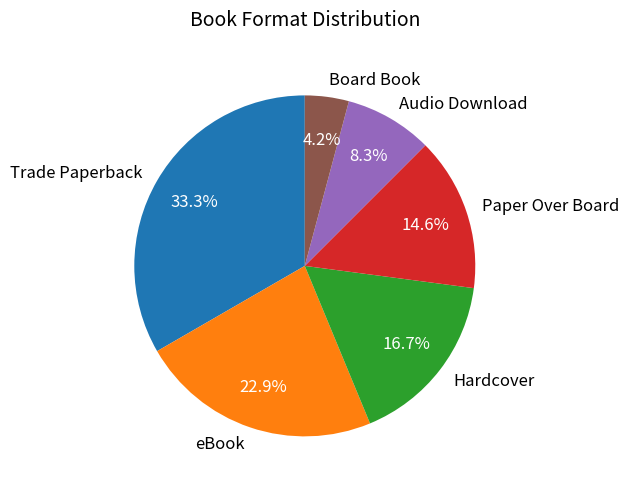

Is it true that eBook is 23% of the pie?

True